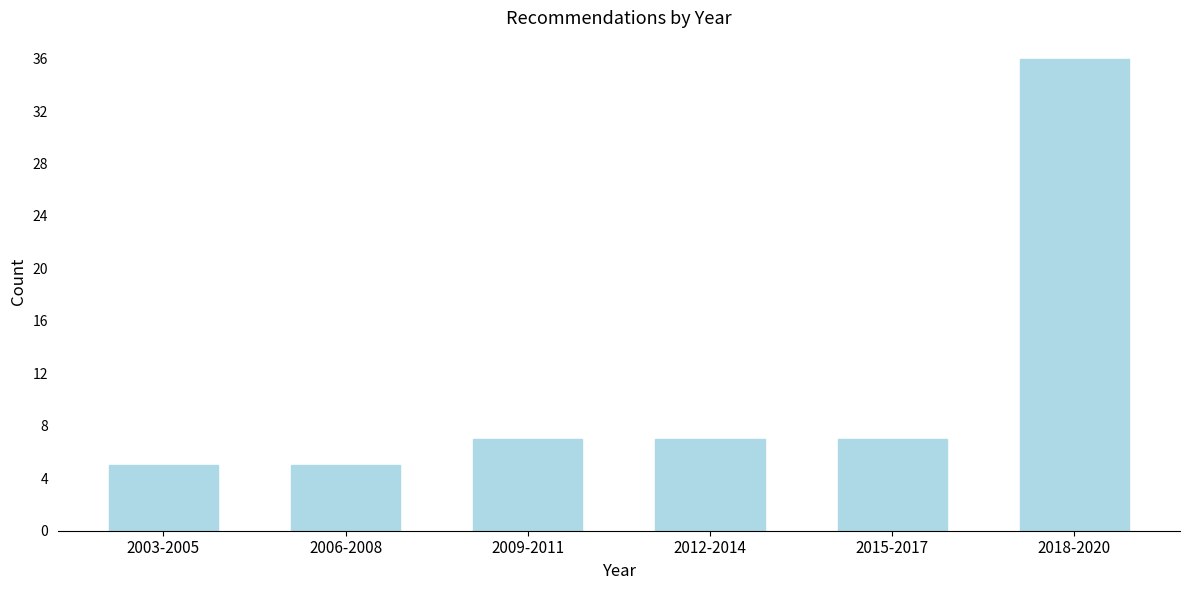

Reading right to left, extract all data points from this chart.

2018-2020=36	2015-2017=7	2012-2014=7	2009-2011=7	2006-2008=5	2003-2005=5